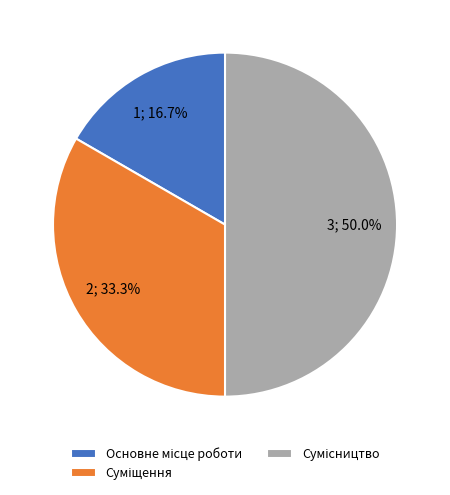

Is the sum of Суміщення and Основне місце роботи greater than half?

No